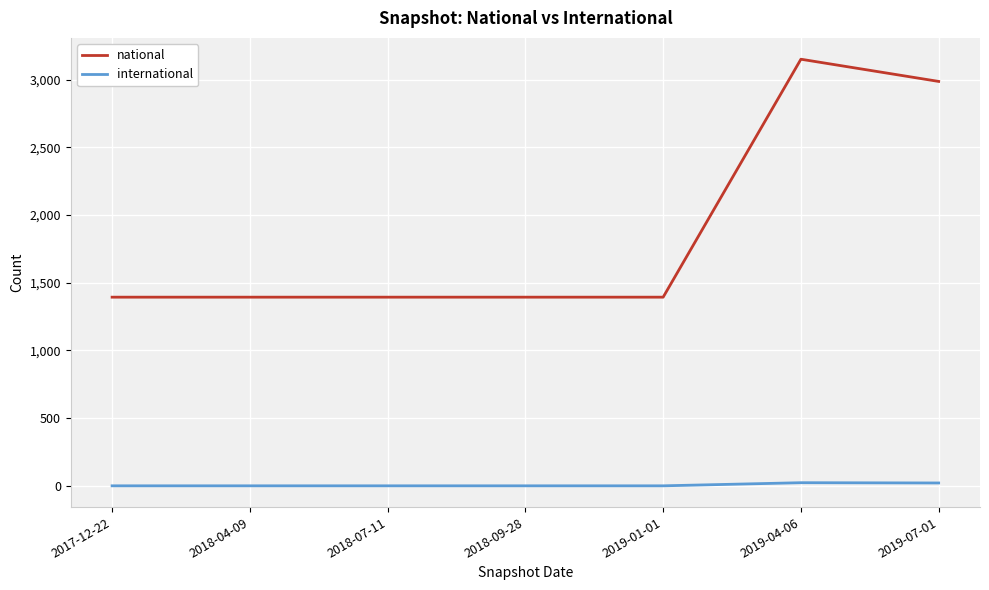

What is the difference between the second highest and minimum values in the national series?

1593